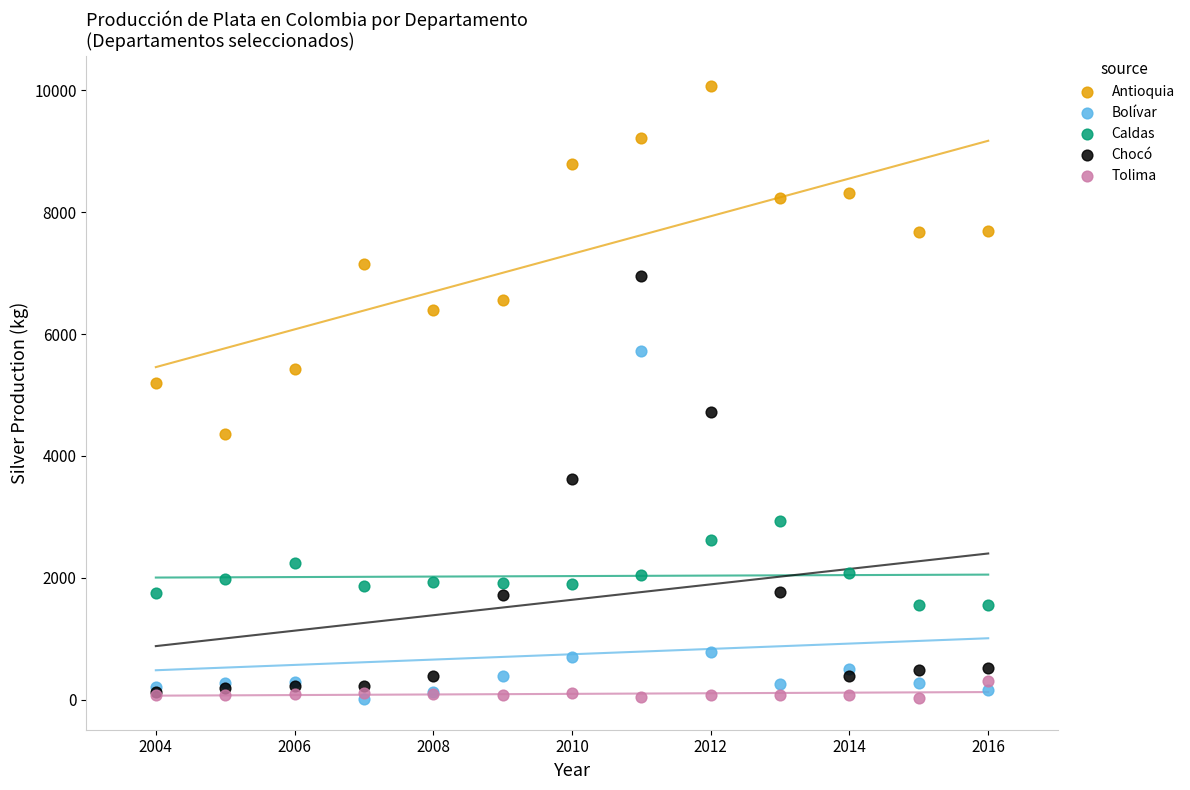

Across all series, what Y value is closest to 5038?

5197.9